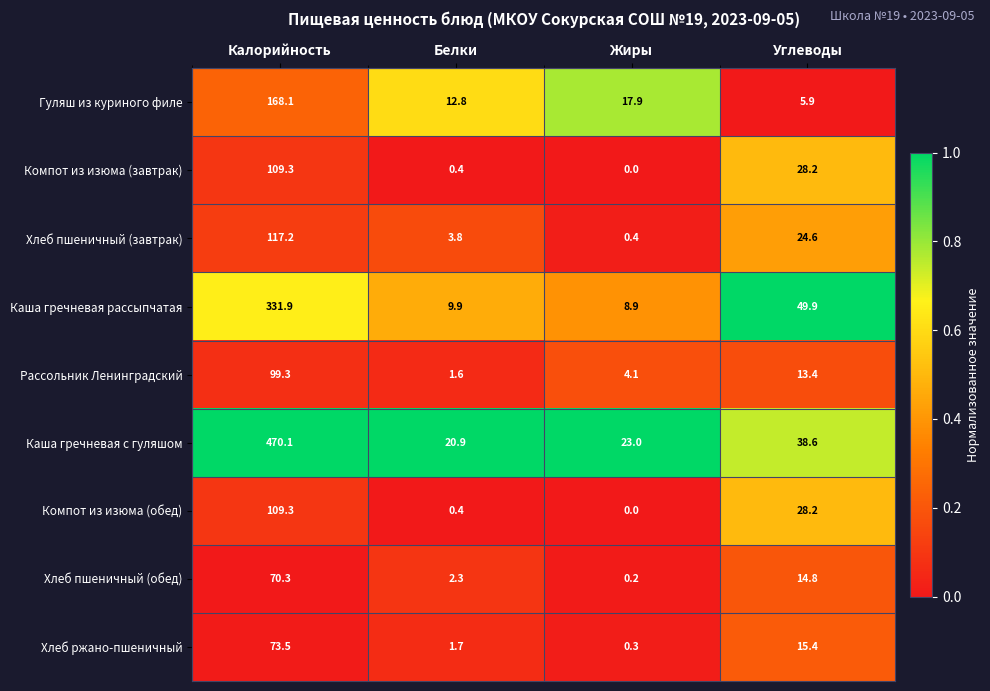

Is it true that Гуляш из куриного филе equals 69.8 at Калорийность?

False